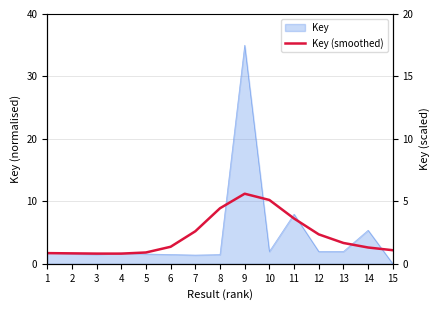

Where is the first local minimum?

4